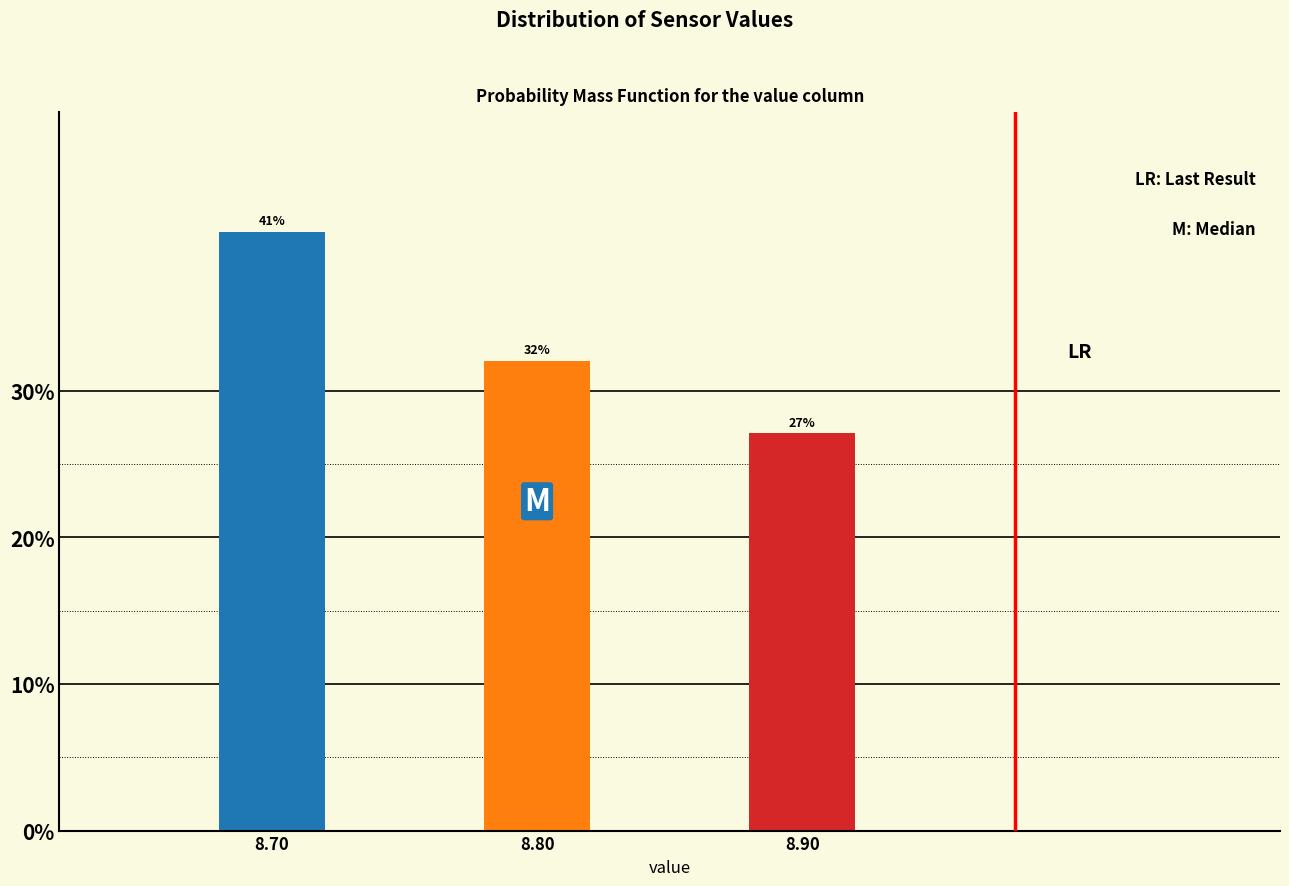

The value at 8.90 is 5.4. True or false?

False